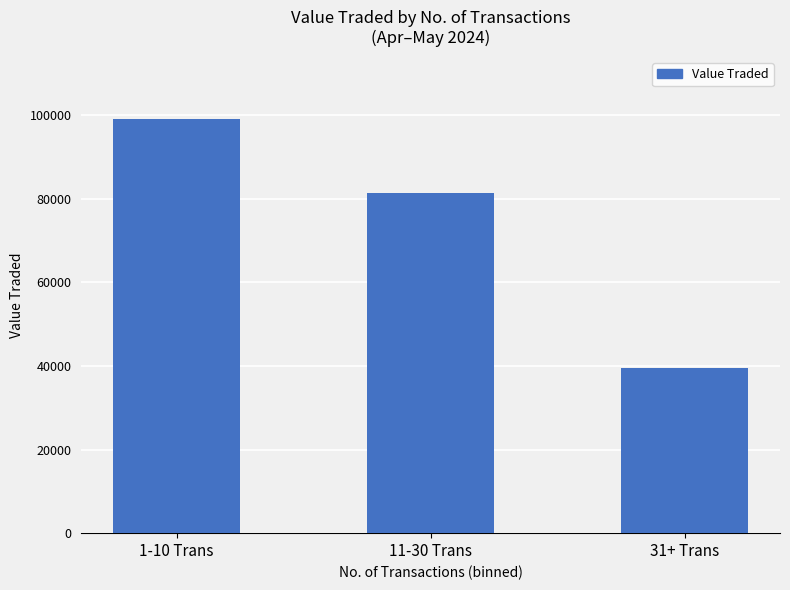

Reading right to left, transcribe all the data shown in this chart.

31+ Trans=39467	11-30 Trans=81459	1-10 Trans=99061